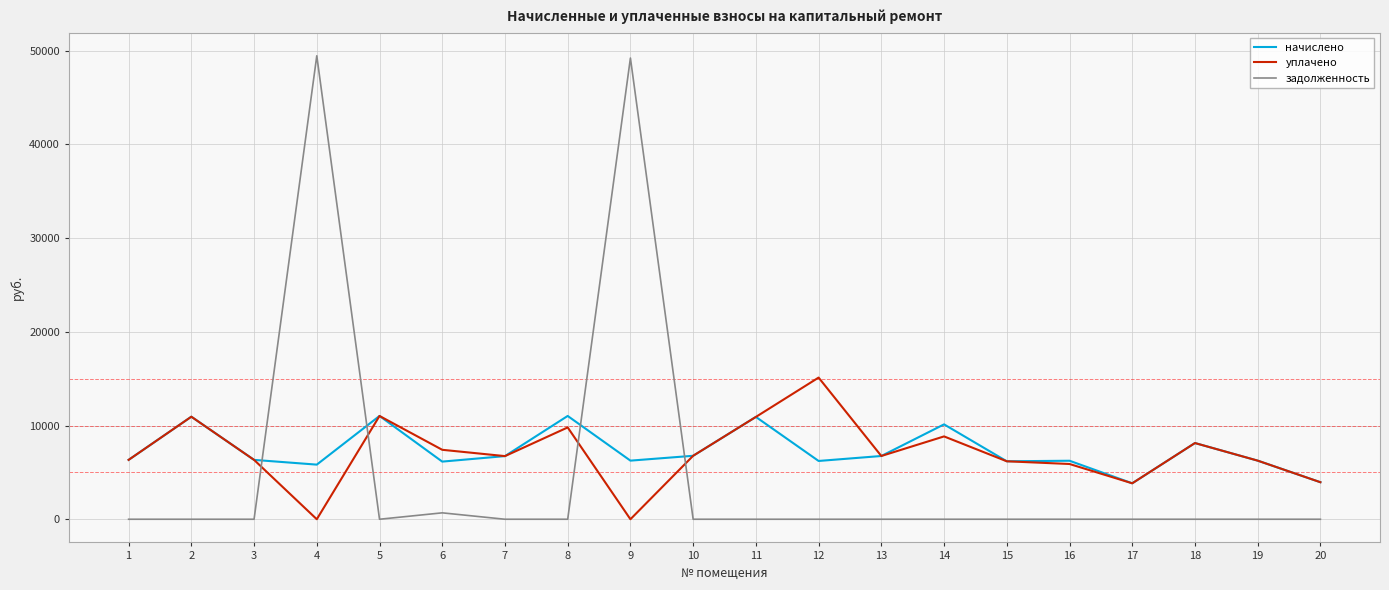

Which series has the widest spread of values?

задолженность